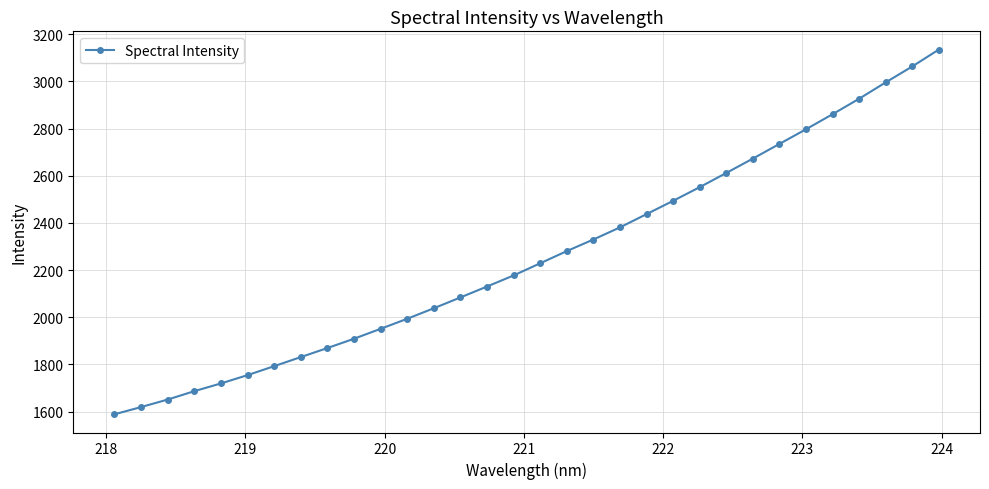

What is the difference between the second highest and second lowest values?

1444.0